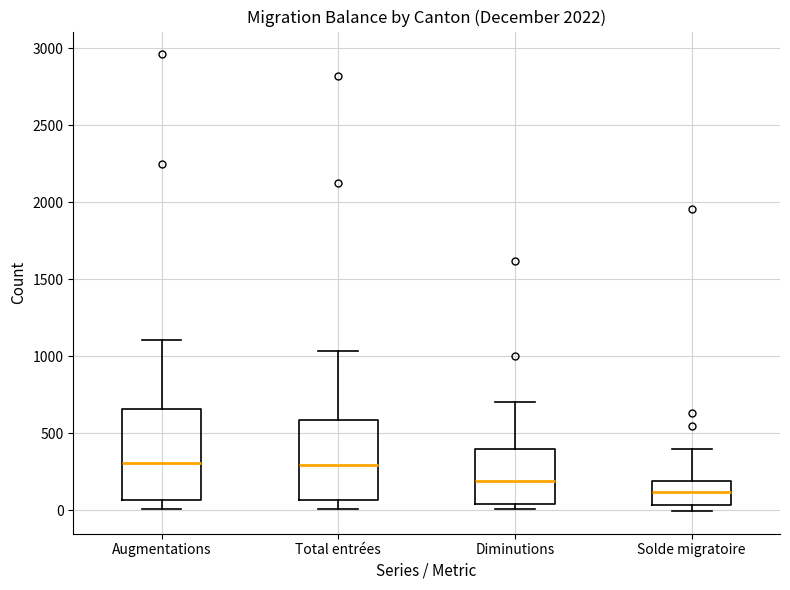

Comparing the boxes themselves (not the whiskers), which one is the tallest?

Augmentations